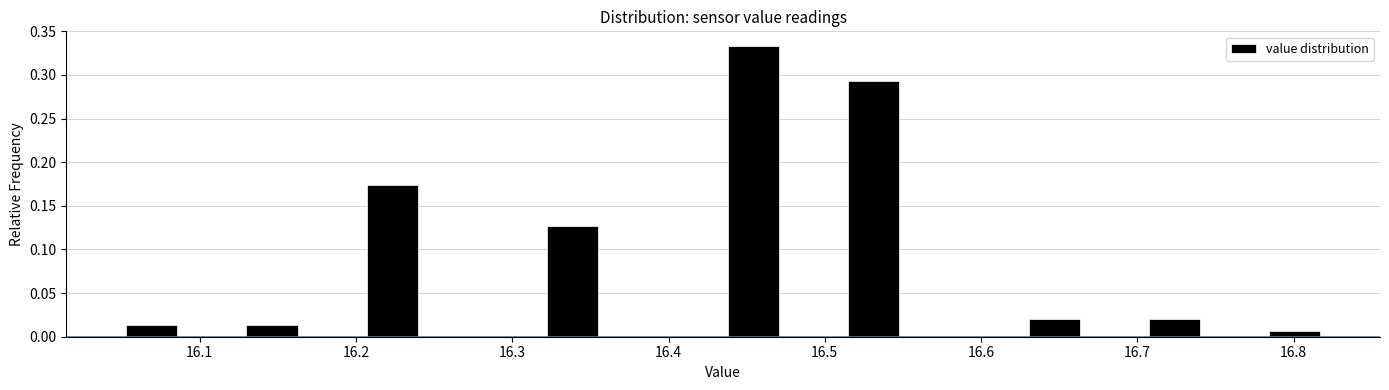

Around what value on the x-axis is the tallest bar? Give the approximate position of its centre, as read against the axis.

16.45